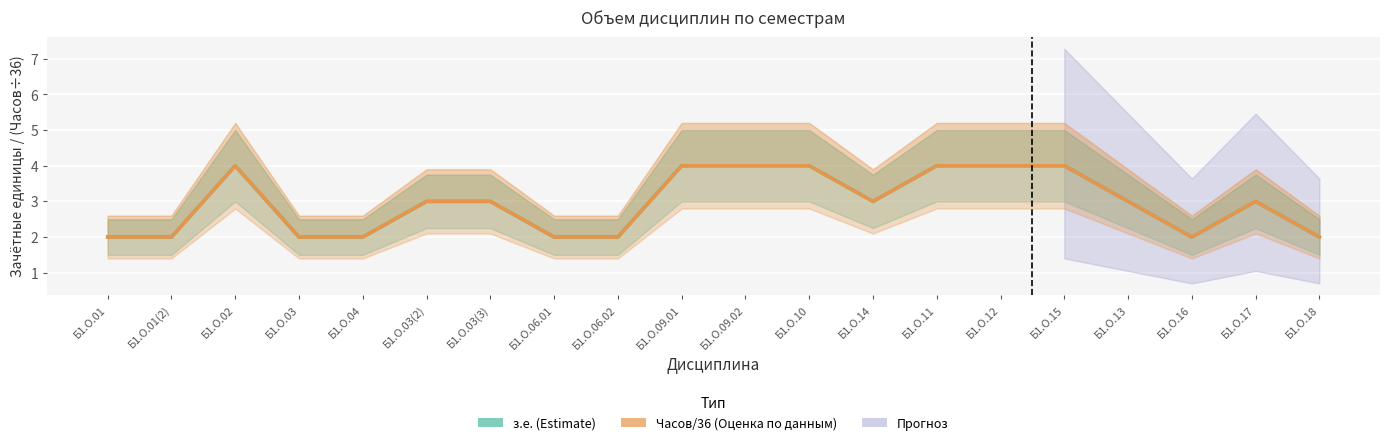

What is the difference between the second highest and second lowest values in the Часов/36 (Оценка) series?

2